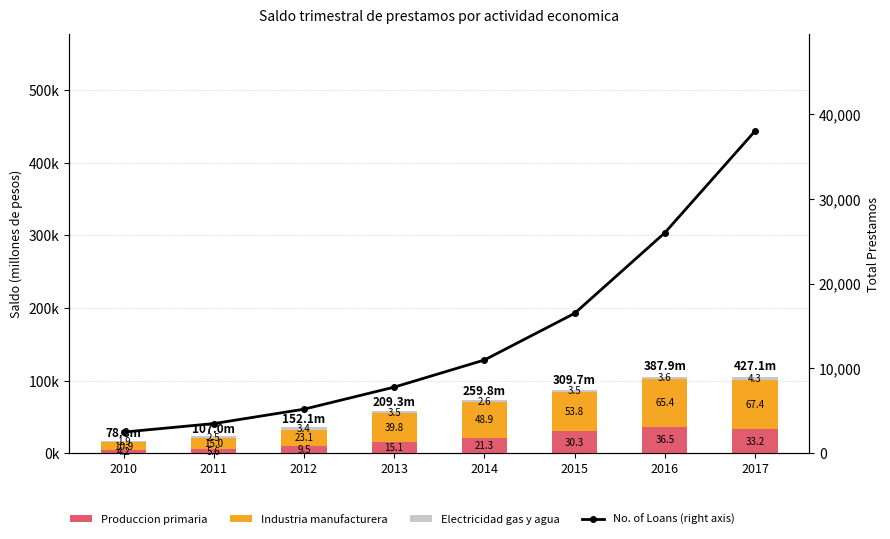

Which series has the largest range (max minus min)?

Industria manufacturera